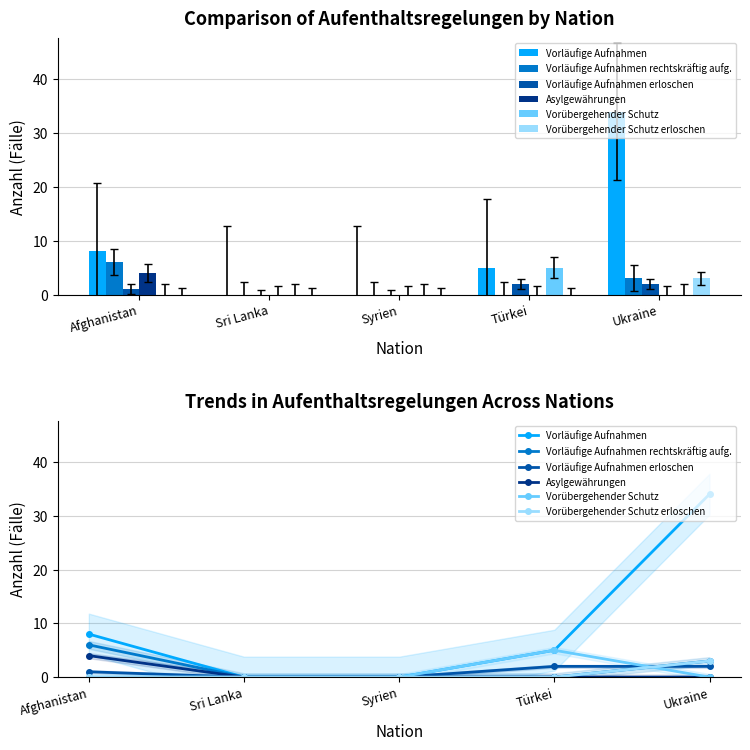

Rank the series at Sri Lanka from lowest to highest value.

Vorläufige Aufnahmen, Vorläufige Aufnahmen rechtskräftig aufg., Vorläufige Aufnahmen erloschen, Asylgewährungen, Vorübergehender Schutz, Vorübergehender Schutz erloschen